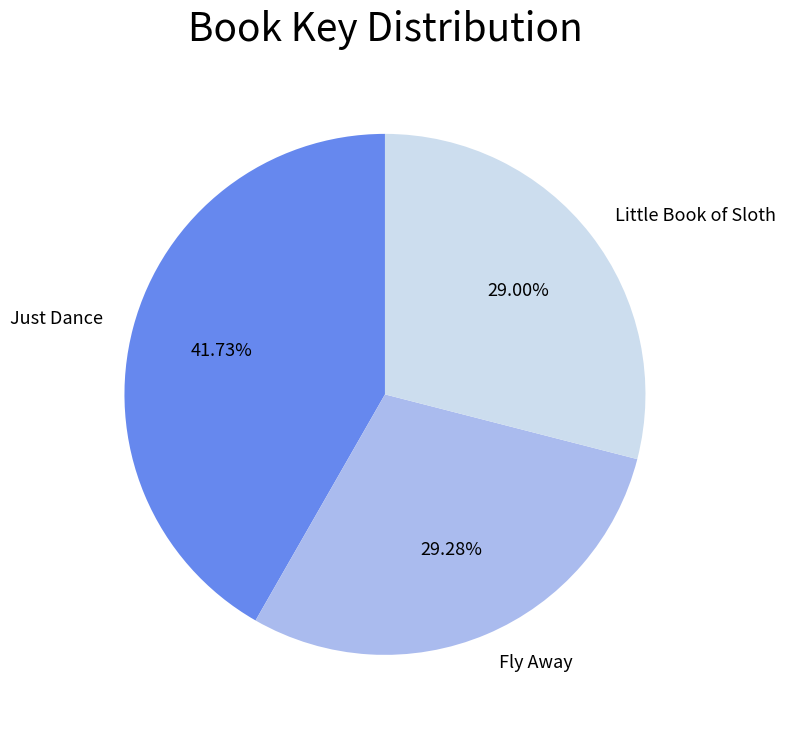

What is the largest slice in the pie chart?

Just Dance